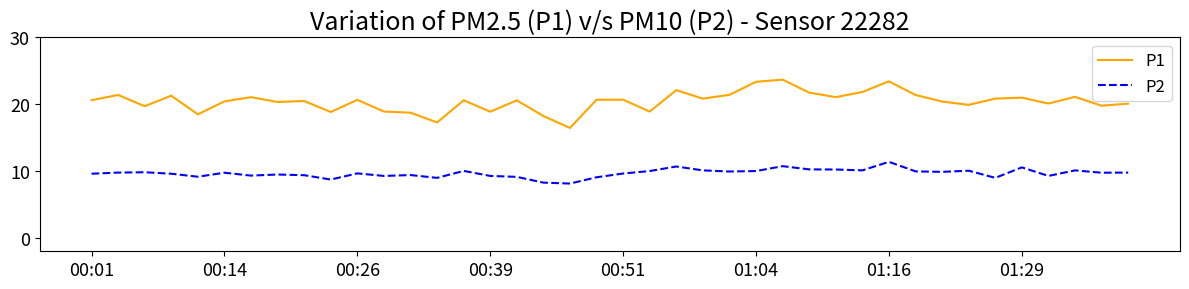

What is the minimum value for P2?

8.1